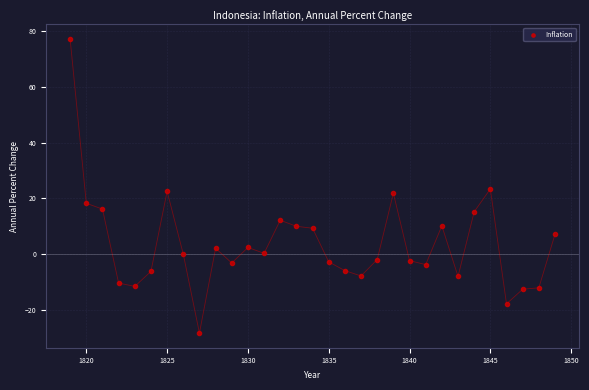

What is the range of X values (max minus min)?

30.0